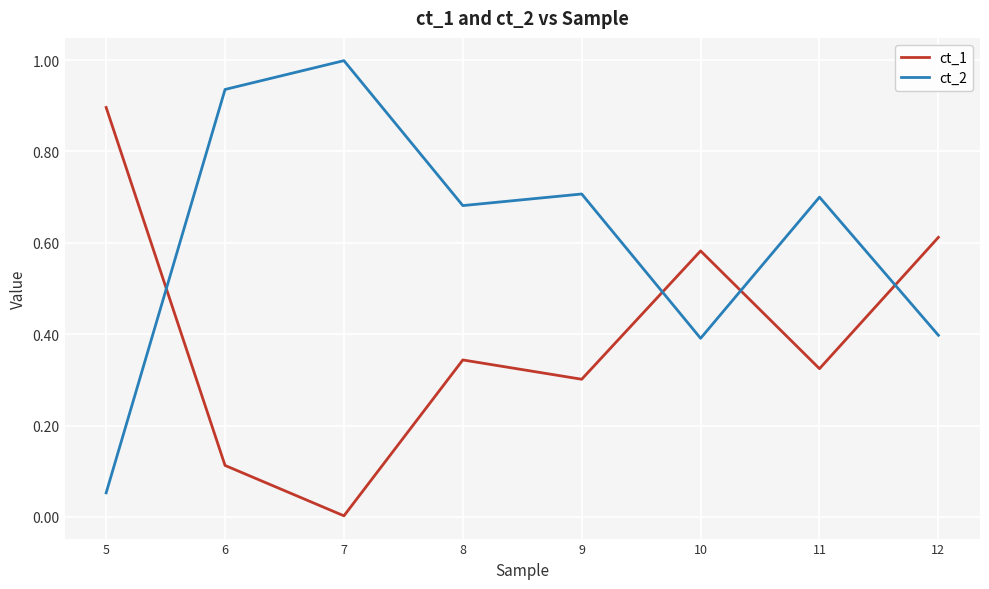

List the series in order of their peak value, highest first.

ct_2, ct_1